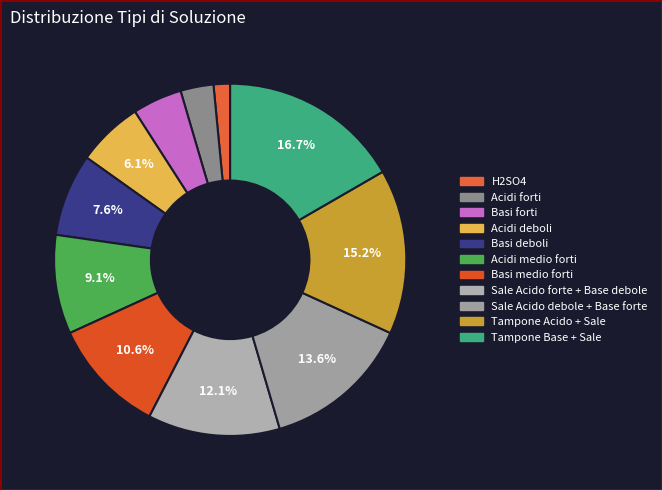

To the nearest percent, what is the difference between the largest and smallest slice percentages?

15%